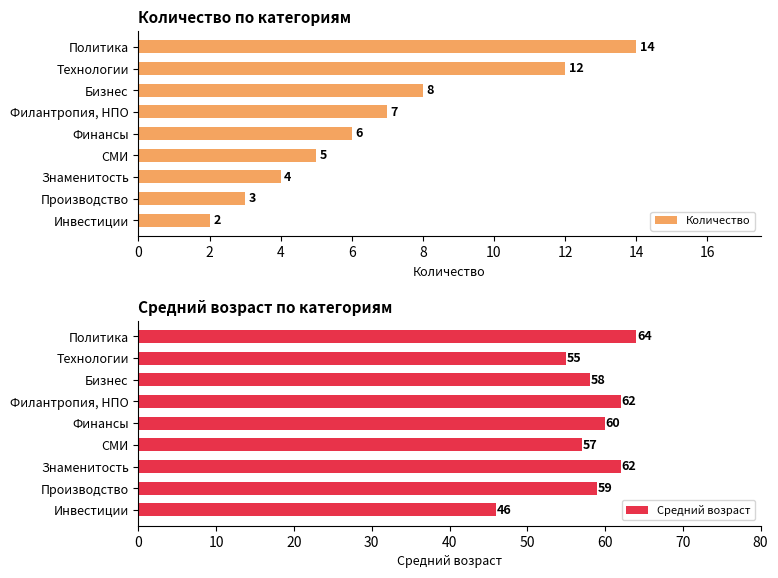

Where is Количество nearest to the value 8?

Бизнес